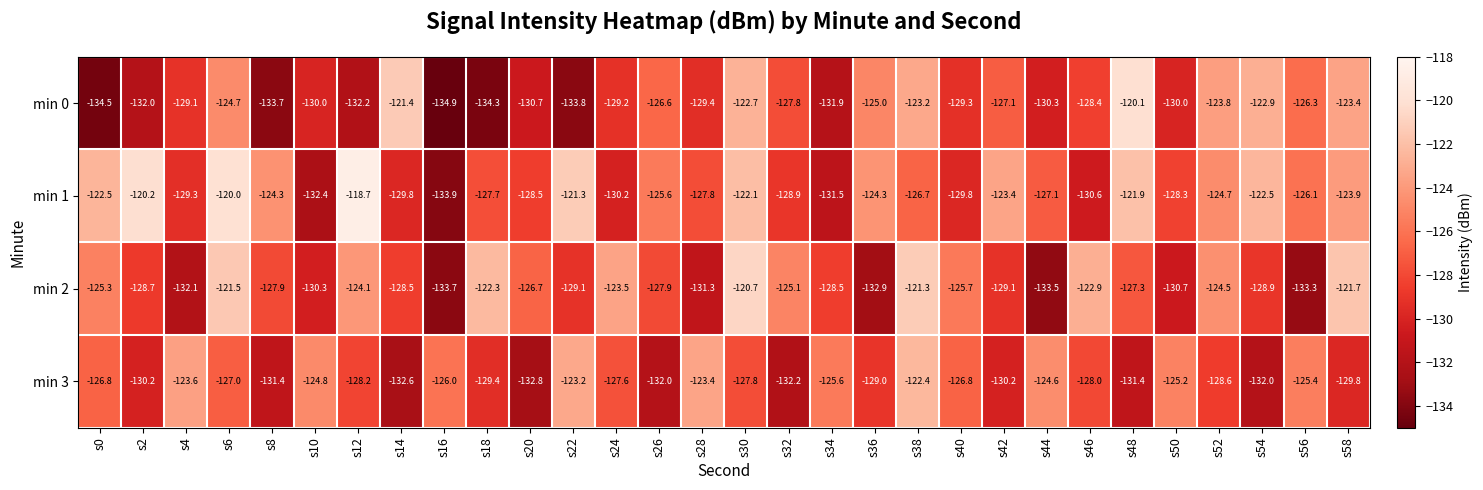

At s34, list the series in order from smallest to largest.

min 0, min 1, min 2, min 3